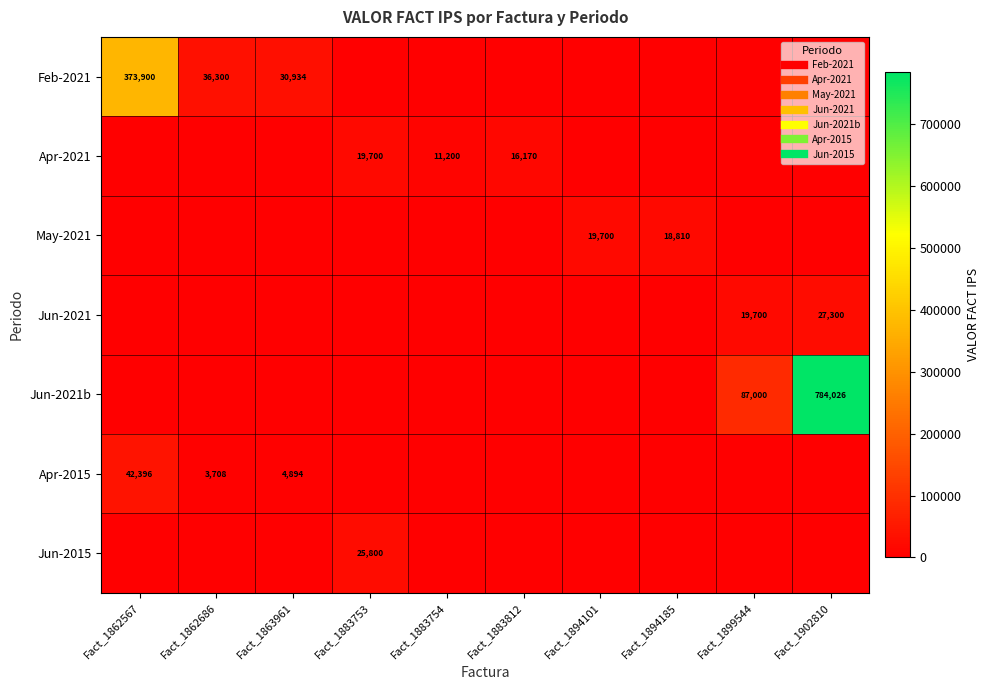

What is the difference between the Jun-2015 values at Fact_1863961 and Fact_1883753?

25800